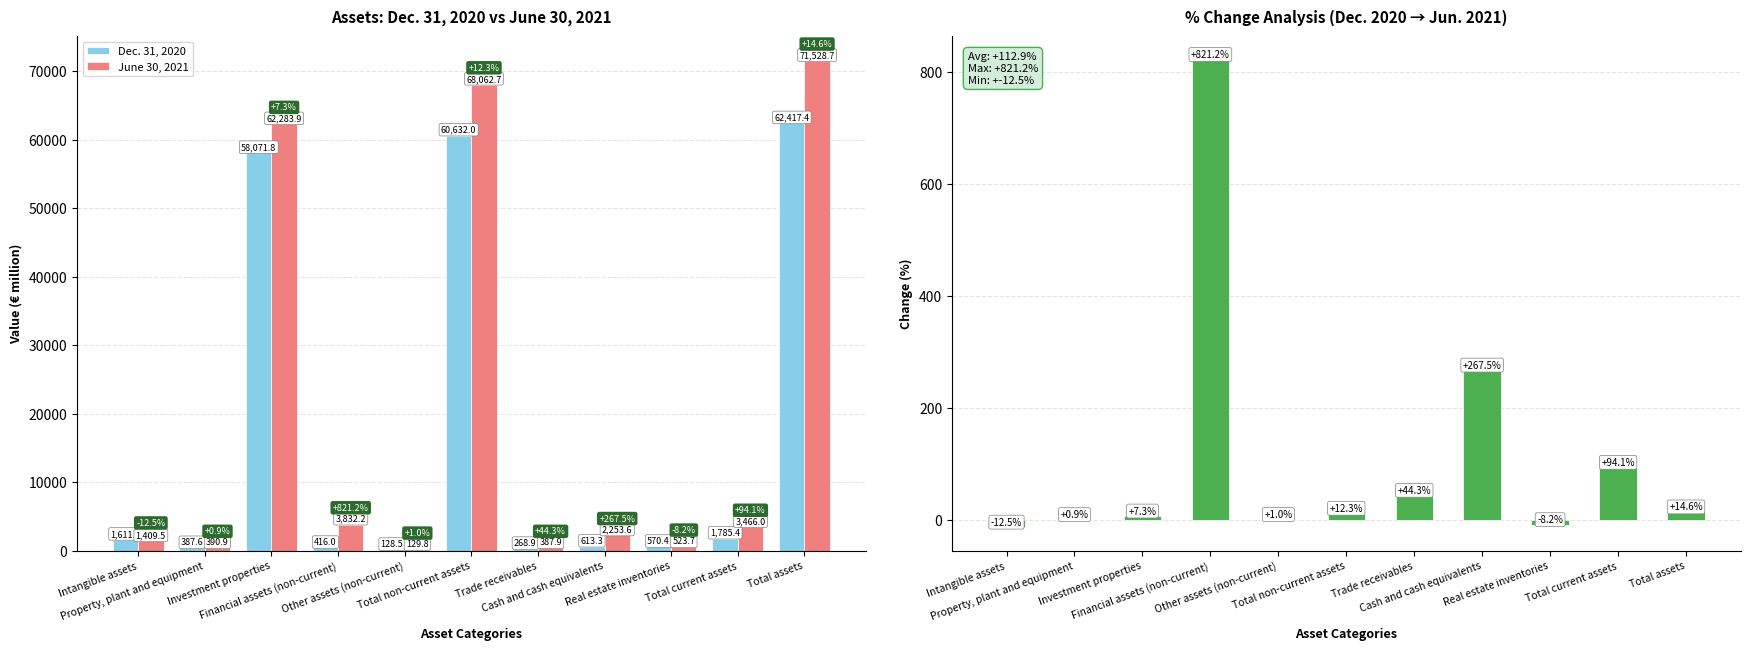

At which category does the chart reach its peak across all series?

Total assets